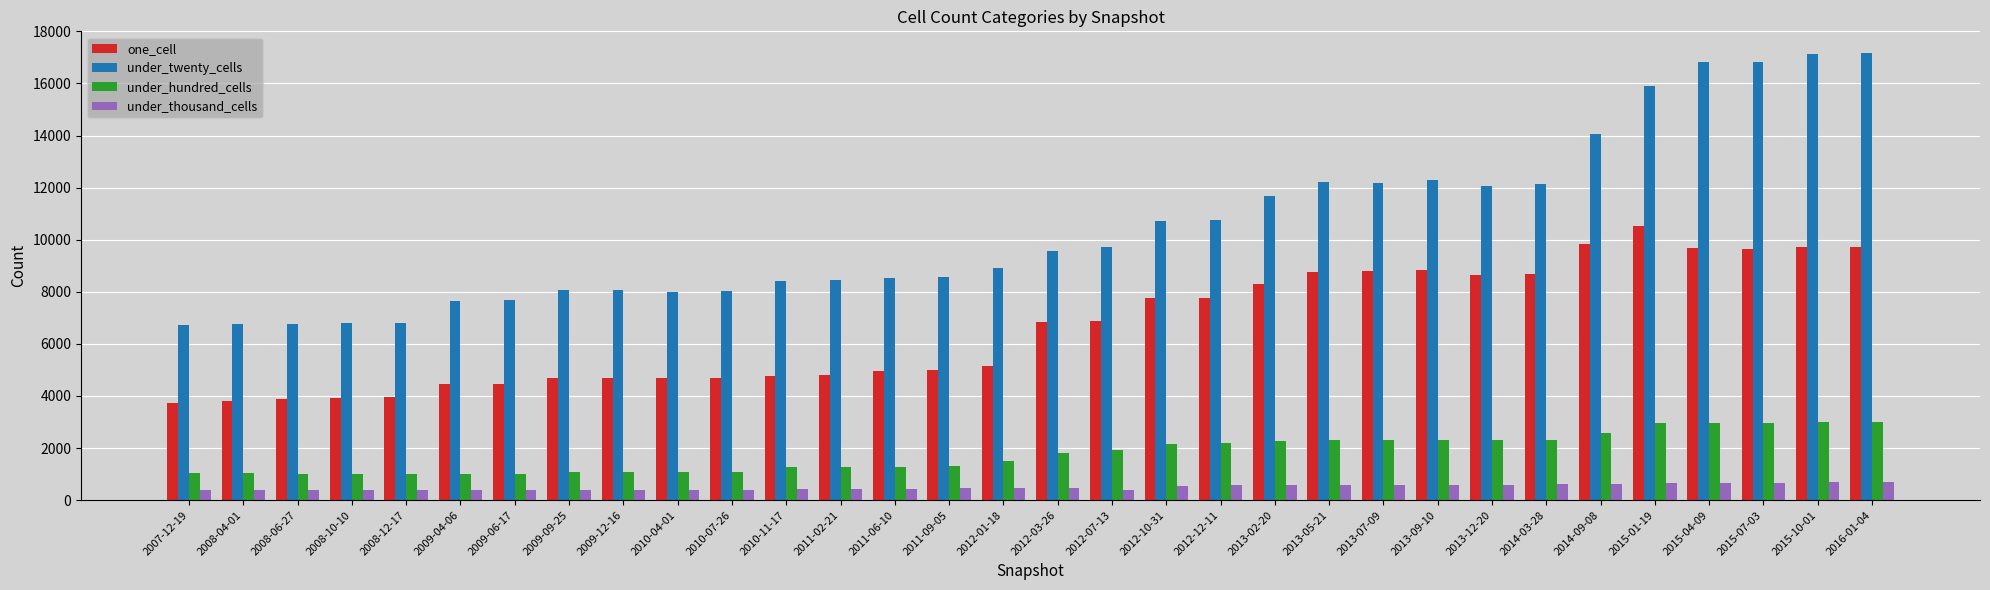

How many groups of bars are there?

32